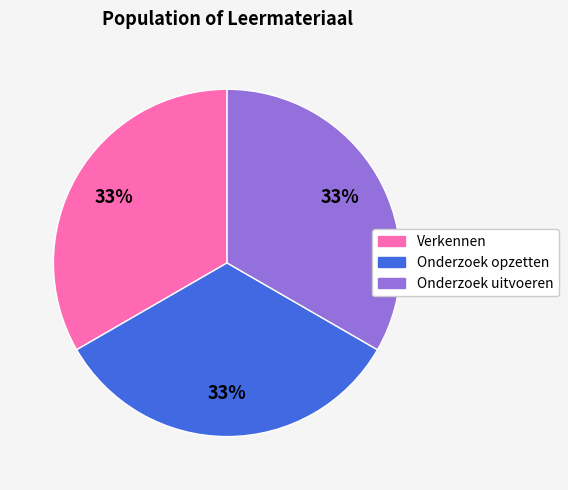

Is there any slice that represents more than half of the pie?

No